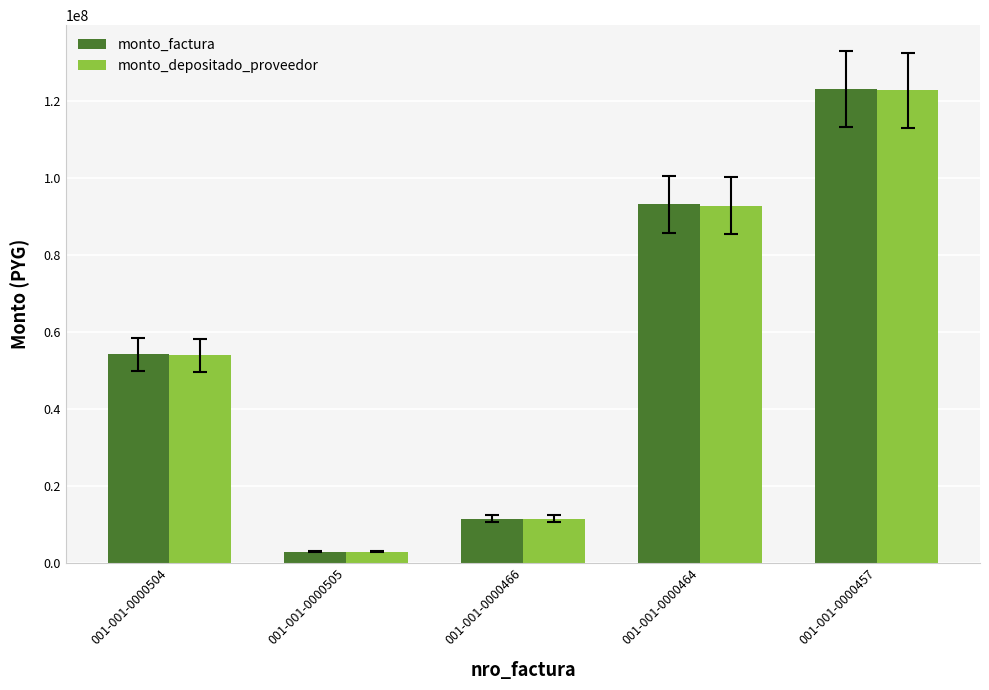

At which category does the chart reach its peak across all series?

001-001-0000457